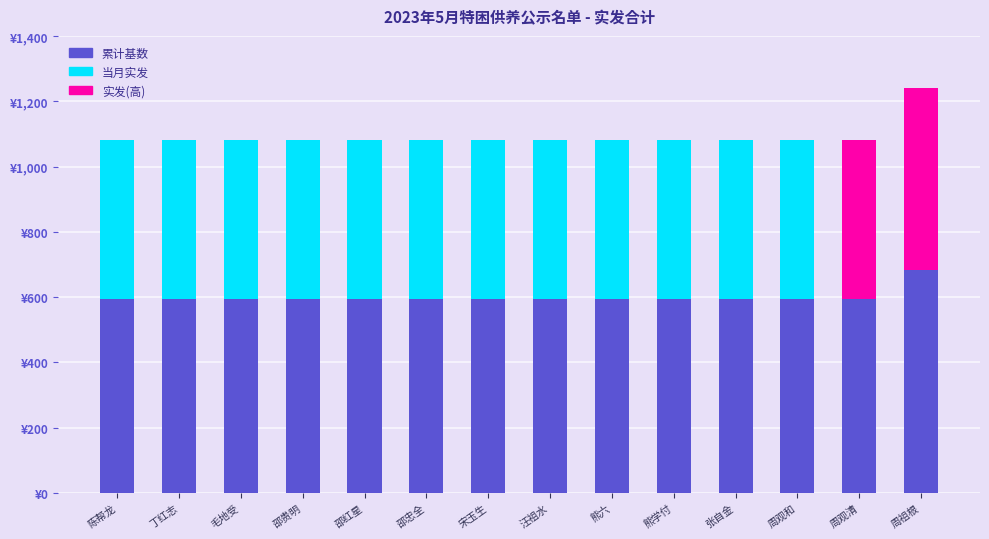

List the labels in order of value, smallest first.

陈帮龙, 丁红志, 毛地受, 邵贵明, 邵红星, 邵忠全, 宋玉生, 汪祖水, 熊六, 熊学付, 张自金, 周观和, 周观清, 周祖根